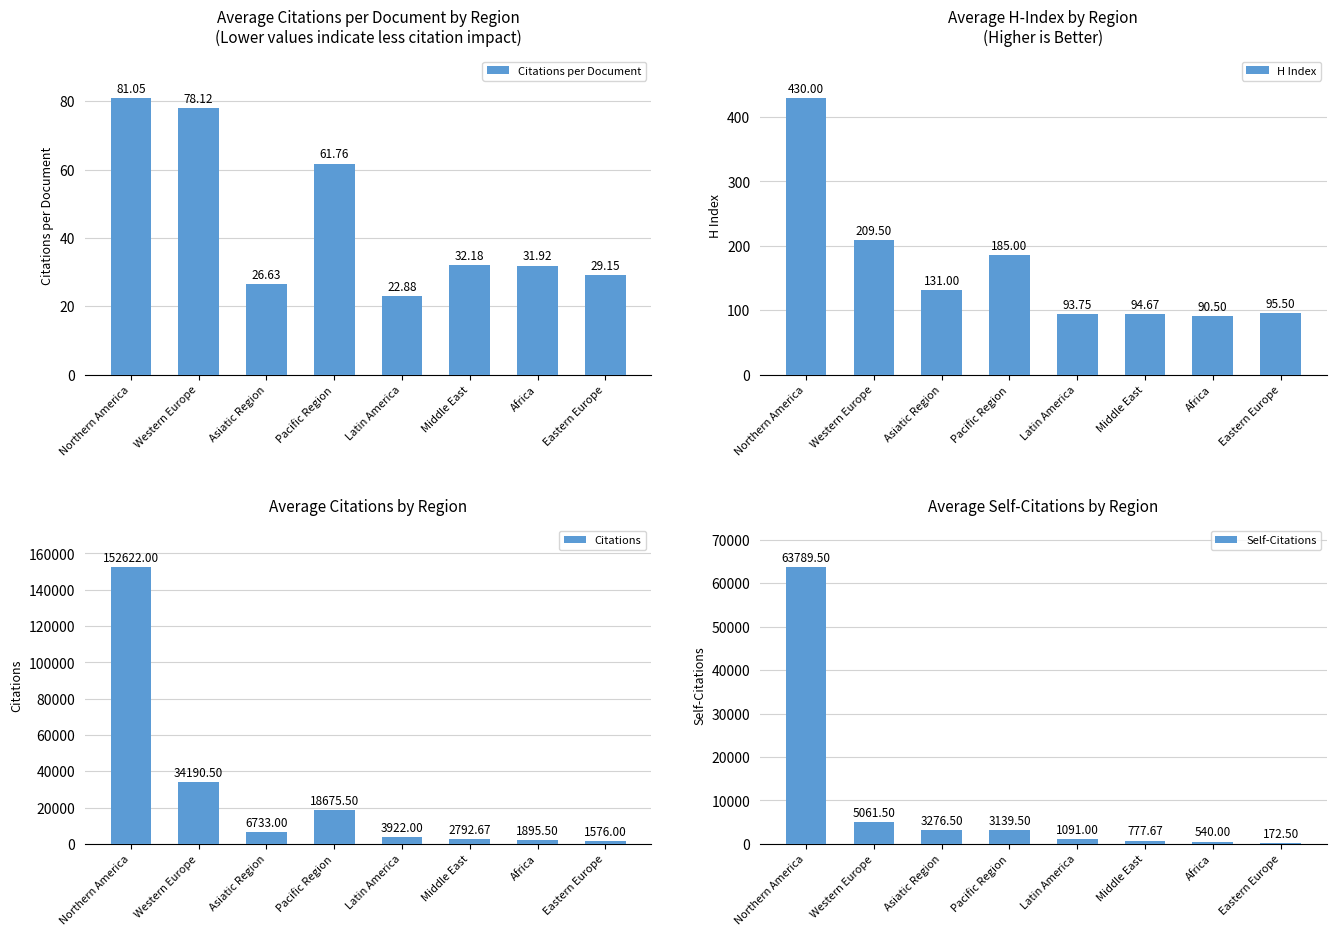

How many values in the Self-Citations series exceed 3139?

4